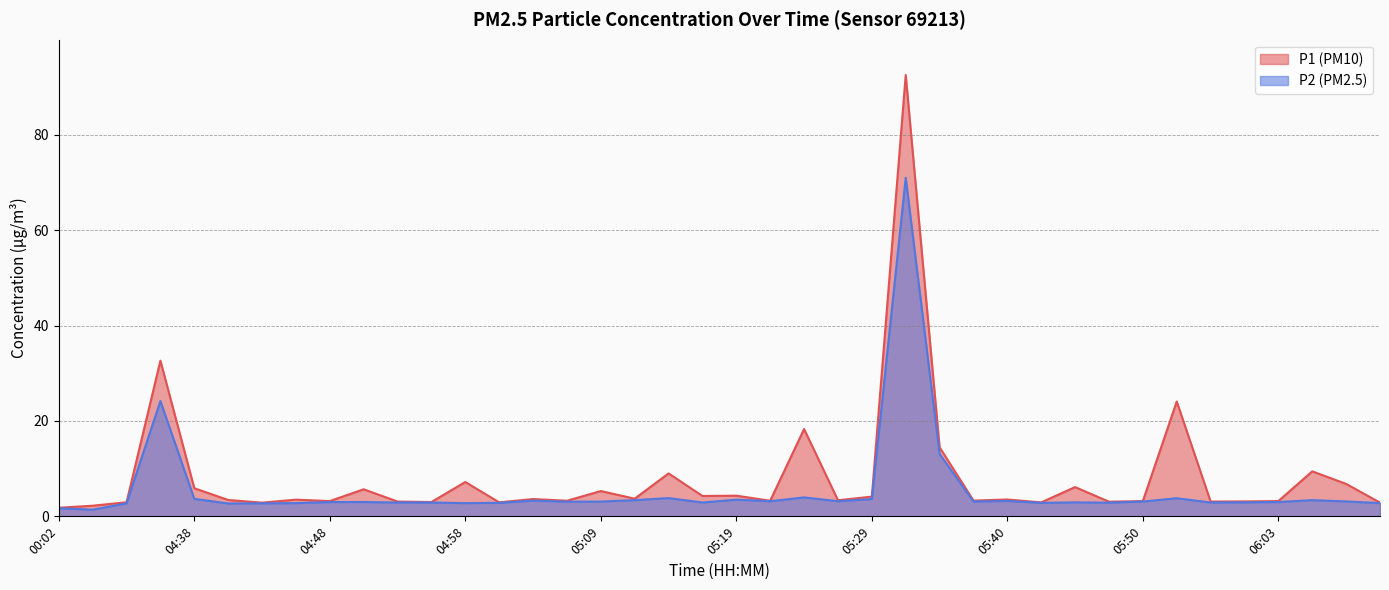

Reading right to left, transcribe all the data shown in this chart.

P1: 2.9	6.8	9.4	3.2	3.1	3.1	24.1	3.2	3.1	6.1	2.9	3.5	3.3	14.5	92.5	4.1	3.4	18.3	3.3	4.3	4.3	9.0	3.7	5.3	3.3	3.6	2.9	7.2	3.0	3.1	5.7	3.2	3.5	2.9	3.4	5.9	32.6	3.0	2.2	1.8
P2: 2.8	3.1	3.4	3.0	2.9	2.9	3.8	3.1	2.9	2.9	2.8	3.2	3.1	13.1	71.0	3.6	3.2	4.0	3.2	3.5	2.9	3.8	3.4	3.1	3.1	3.3	2.8	2.8	2.9	2.9	3.0	3.0	2.8	2.7	2.7	3.7	24.2	2.7	1.4	1.7